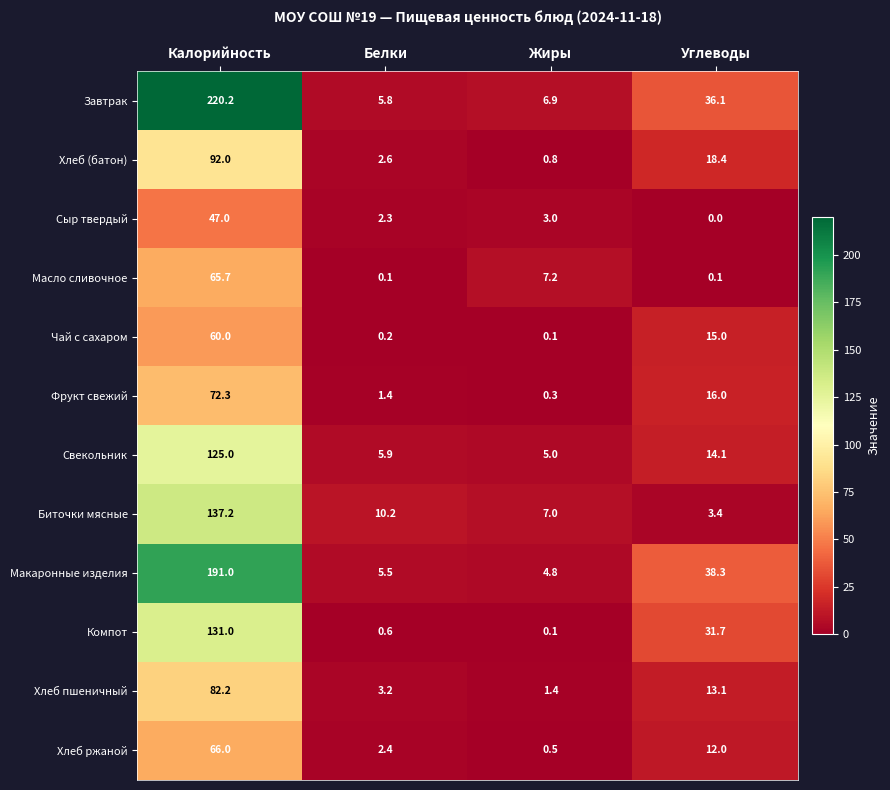

Which series has the largest range (max minus min)?

Завтрак